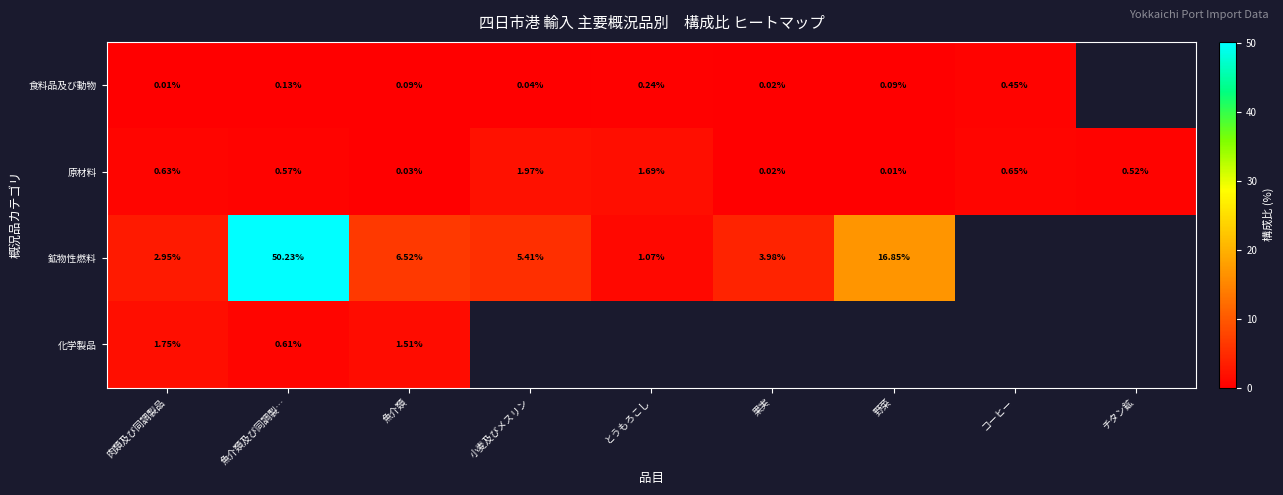

At 魚介類及び同調製…, list the series in order from smallest to largest.

食料品及び動物, 原材料, 化学製品, 鉱物性燃料